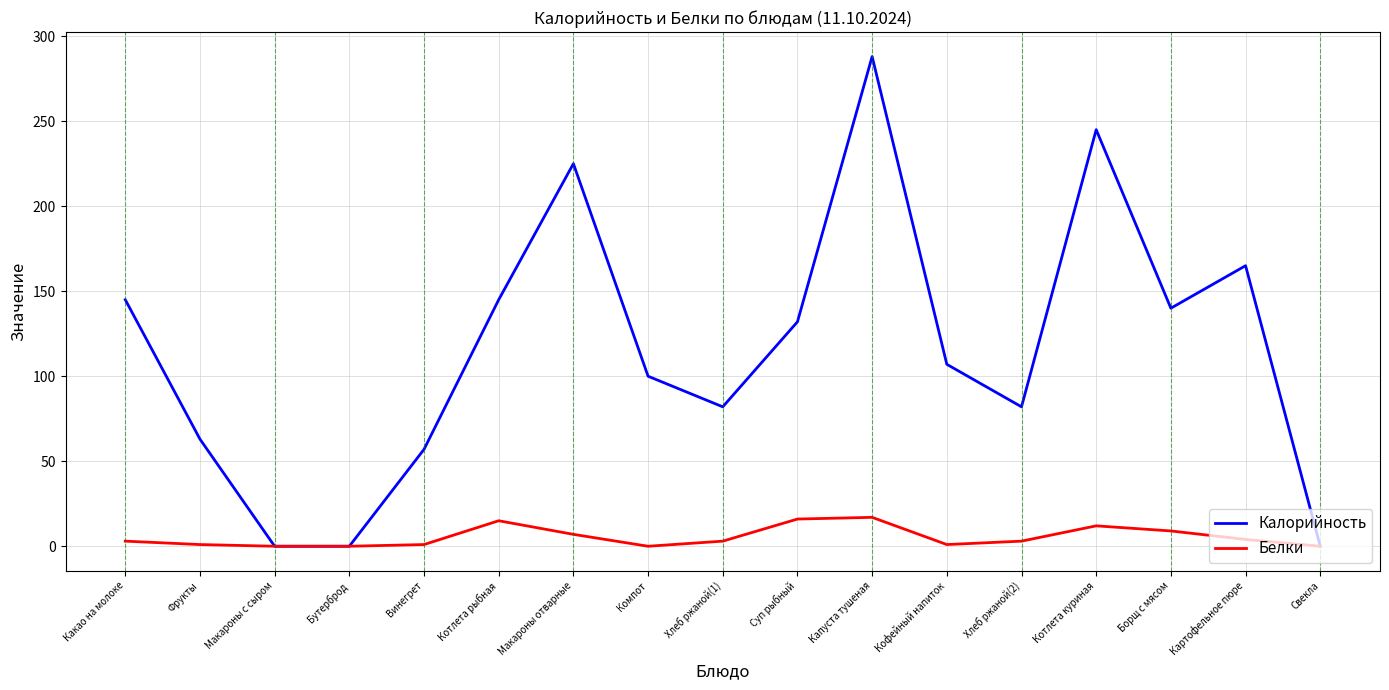

At how many categories does at least one series exceed 123?

8